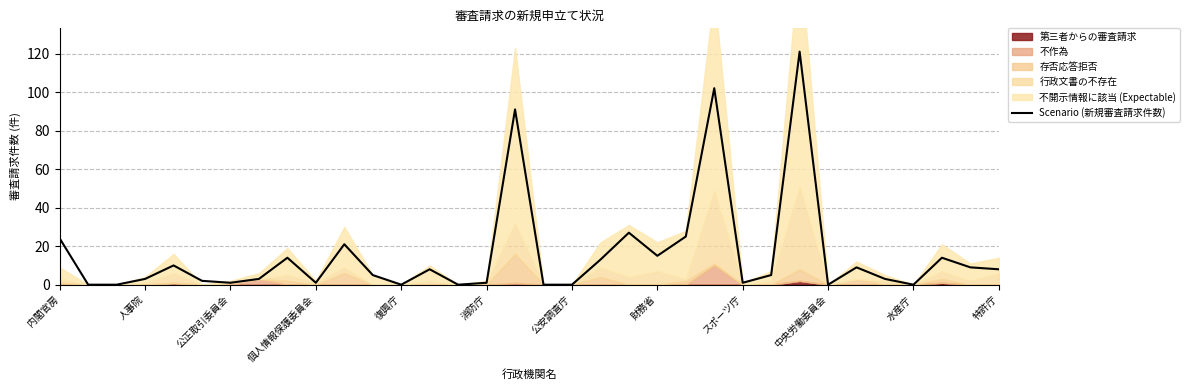

The Scenario (新規審査請求件数) series shows 26 at 財務省. True or false?

False